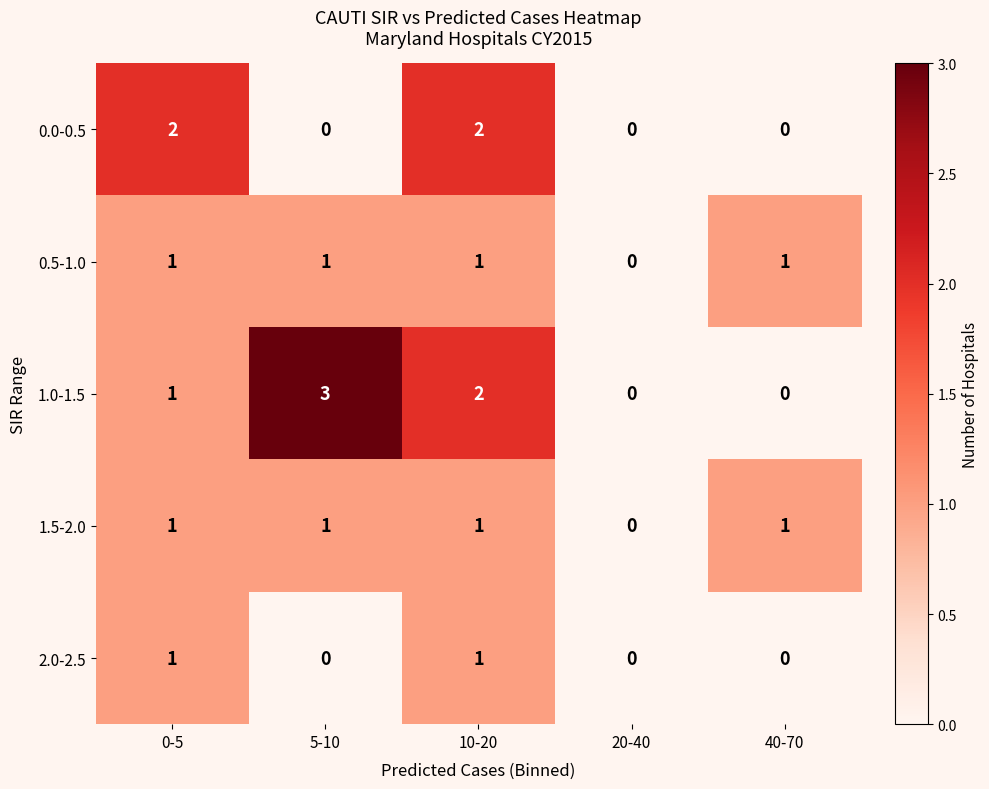

Which series has the largest range (max minus min)?

1.0-1.5